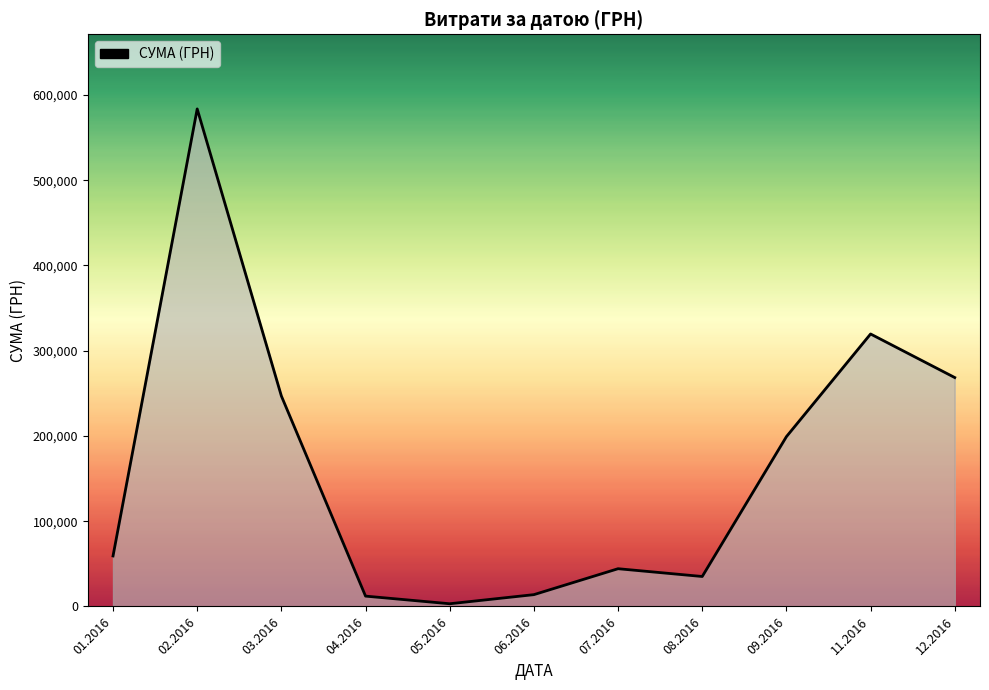

What is the maximum value shown in the chart?

583556.1